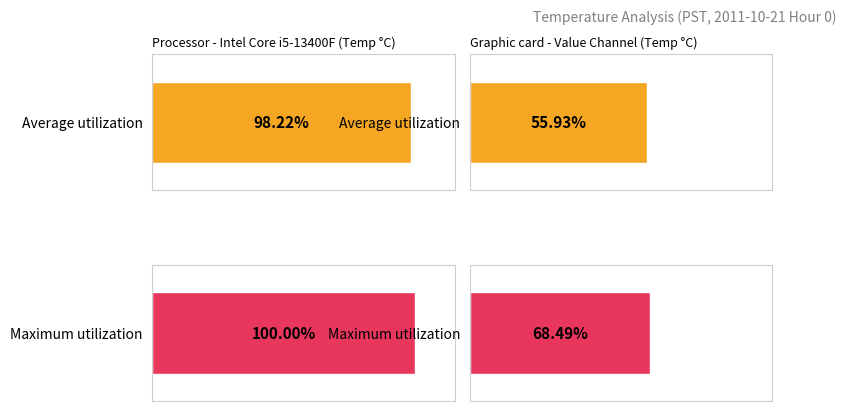

Where is Average utilization nearest to the value 9?

2